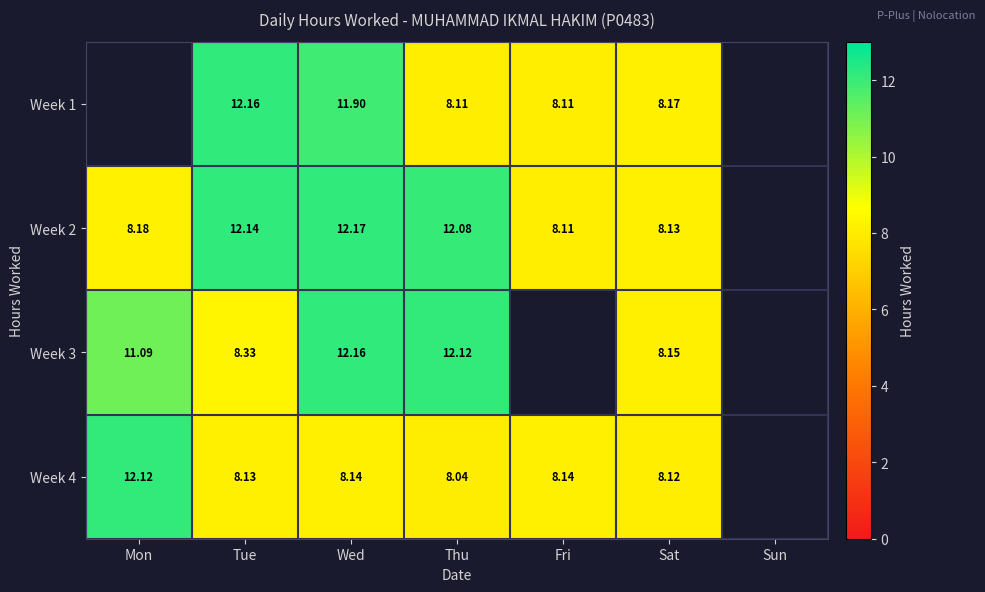

Is the value of Week 2 at Tue greater than the value of Week 1 at Tue?

No